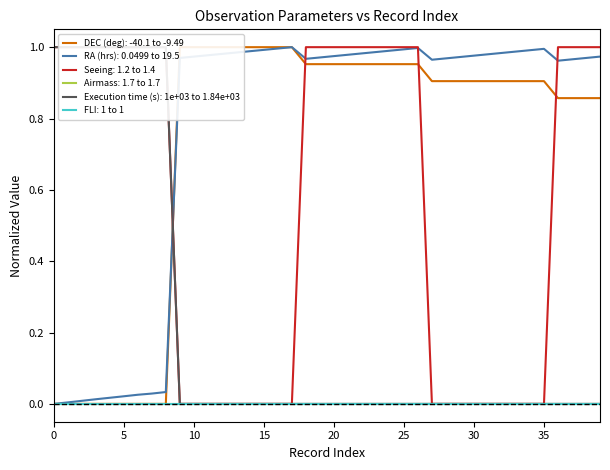

Where is the first local maximum for RA (hrs)?

17